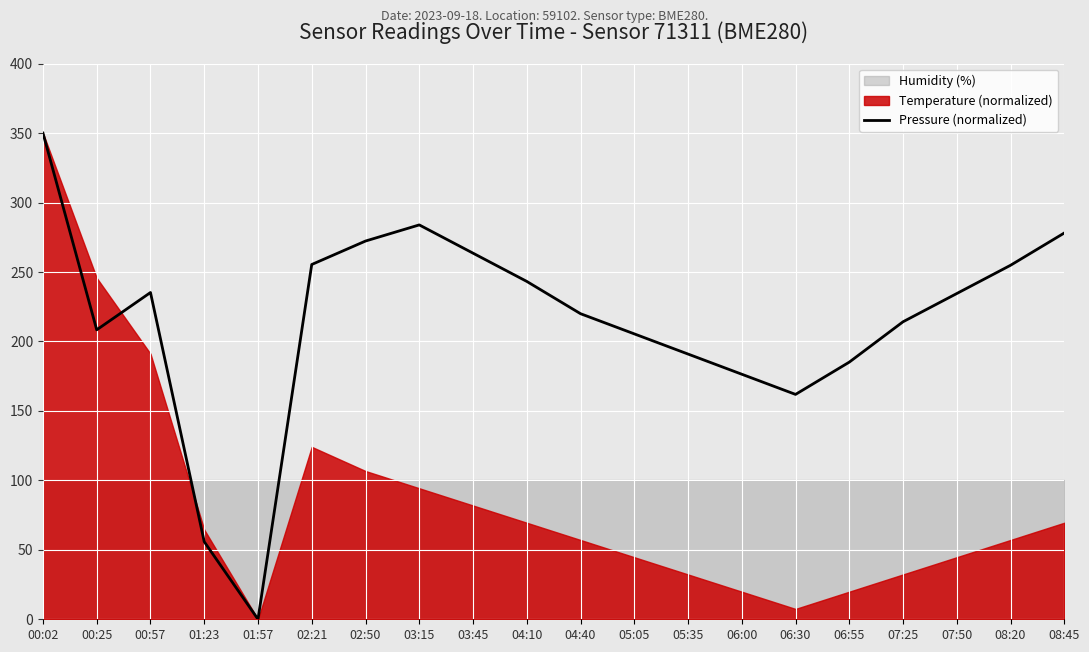

What is the difference between the second highest and minimum values?

283.9